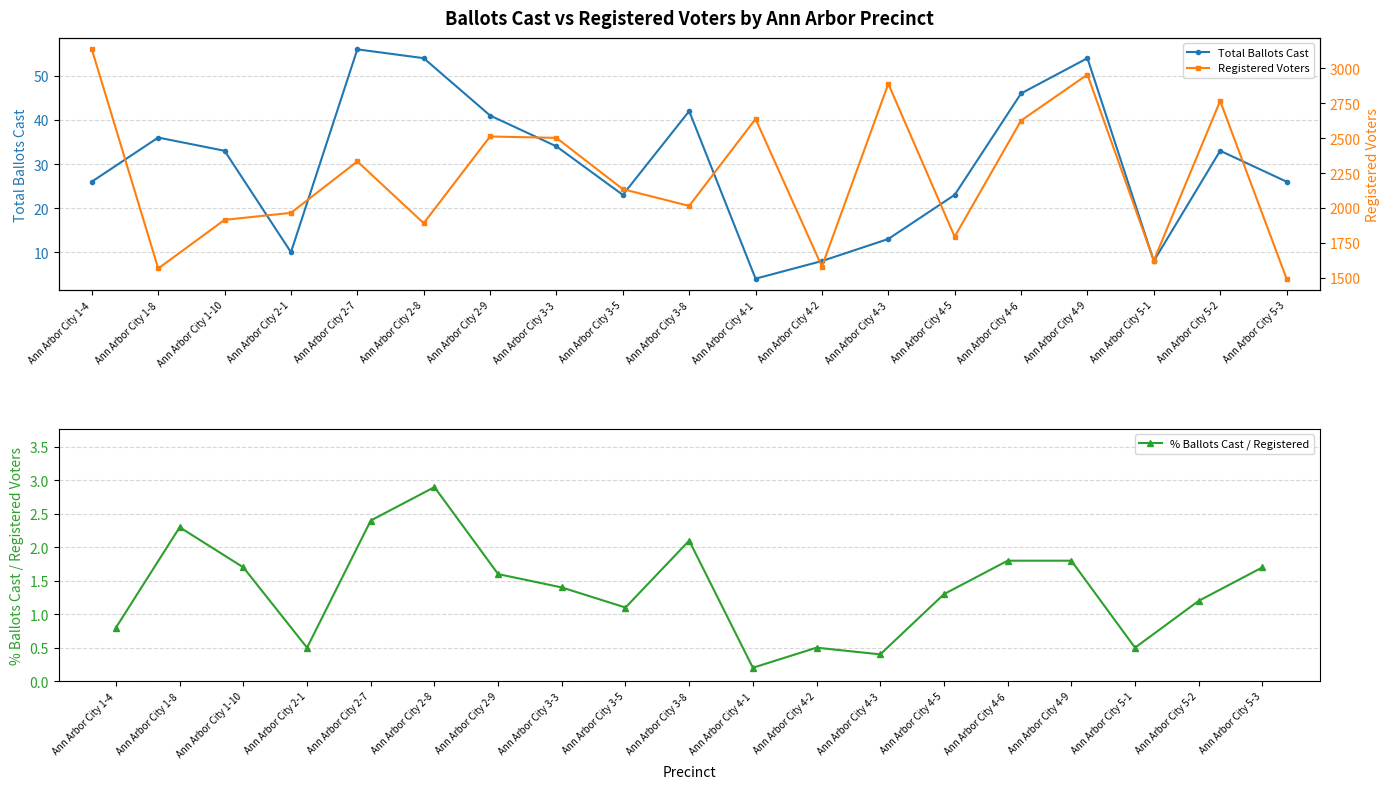

What is the value of the % Ballots Cast / Registered point at the 11th from the left?

0.2